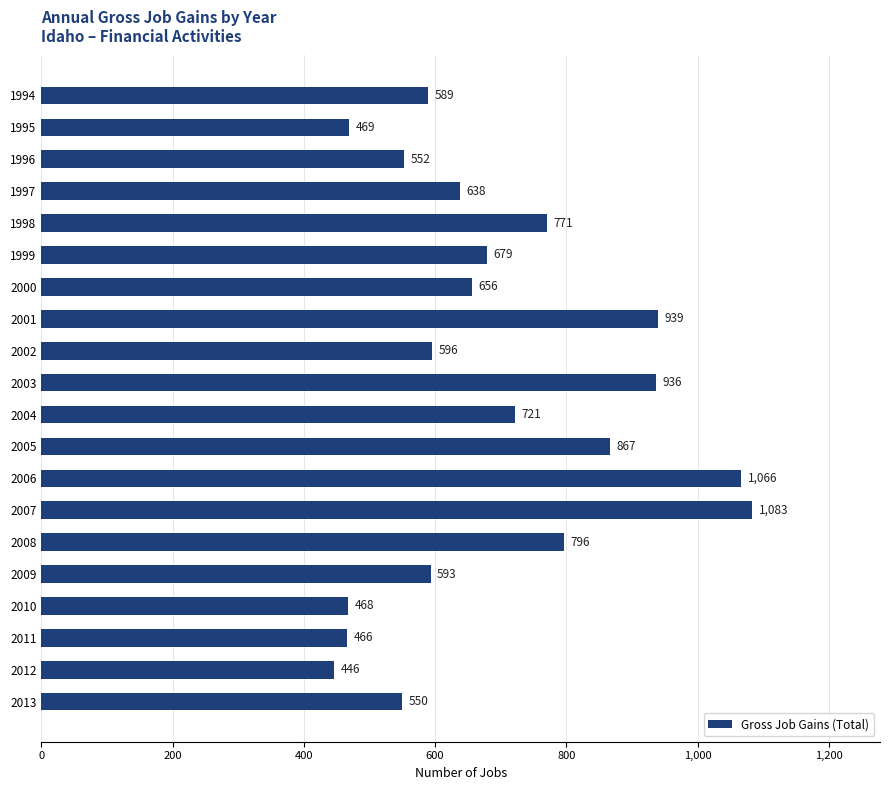

What is the smallest value displayed?

446